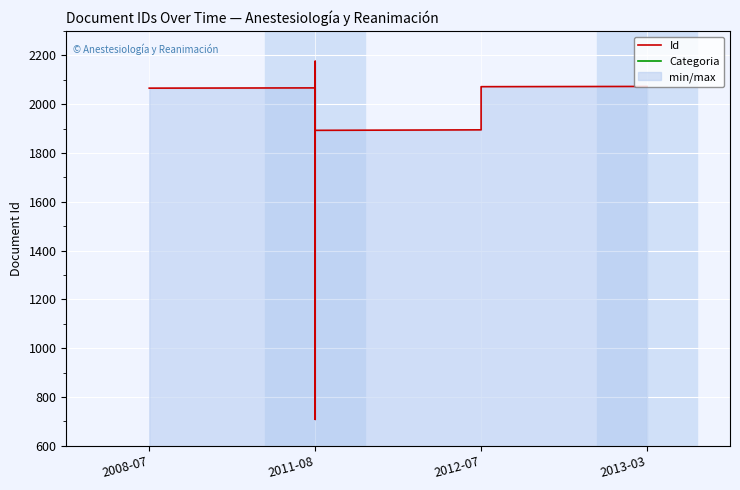

True or false: Categoria and Id cross at least once.

False